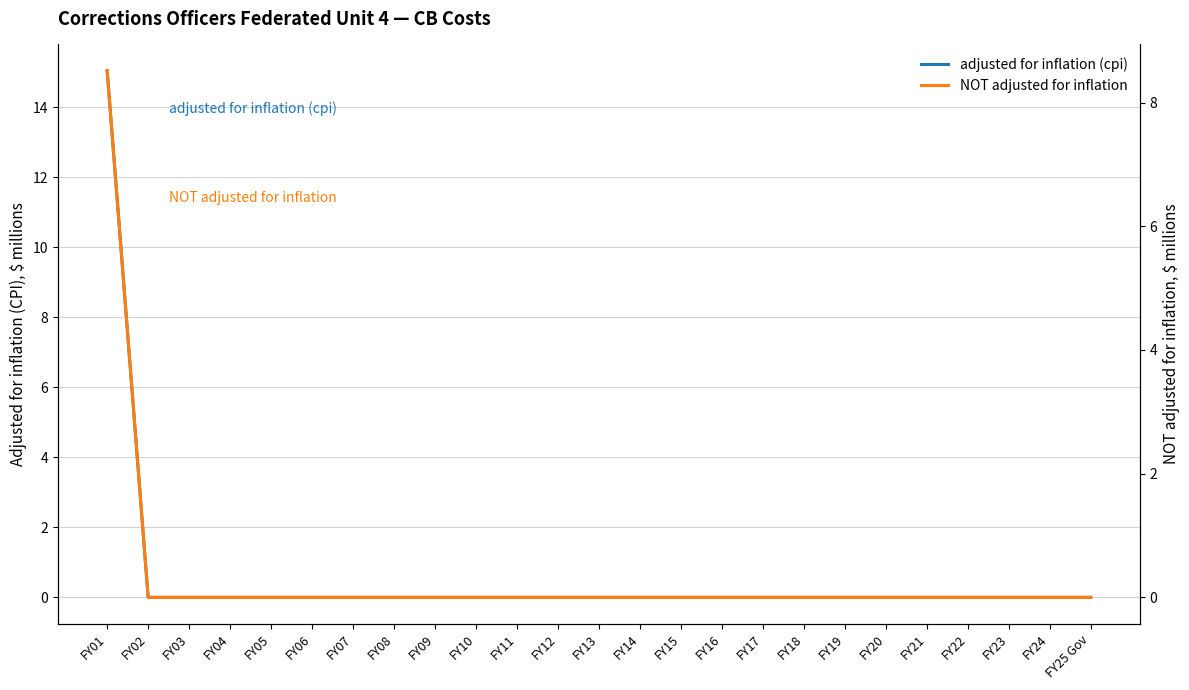

The NOT adjusted for inflation series shows -2.9 at FY15. True or false?

False